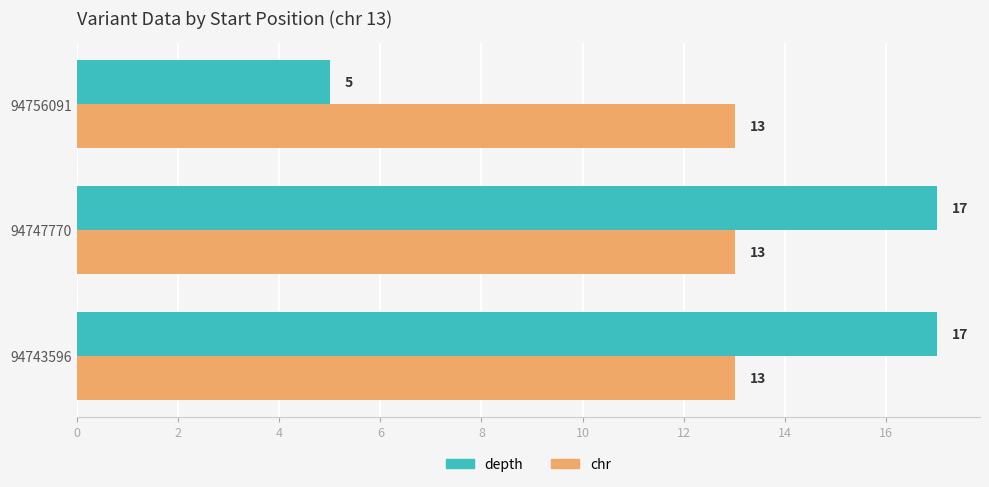

Is it true that depth equals 5 at 94743596?

False